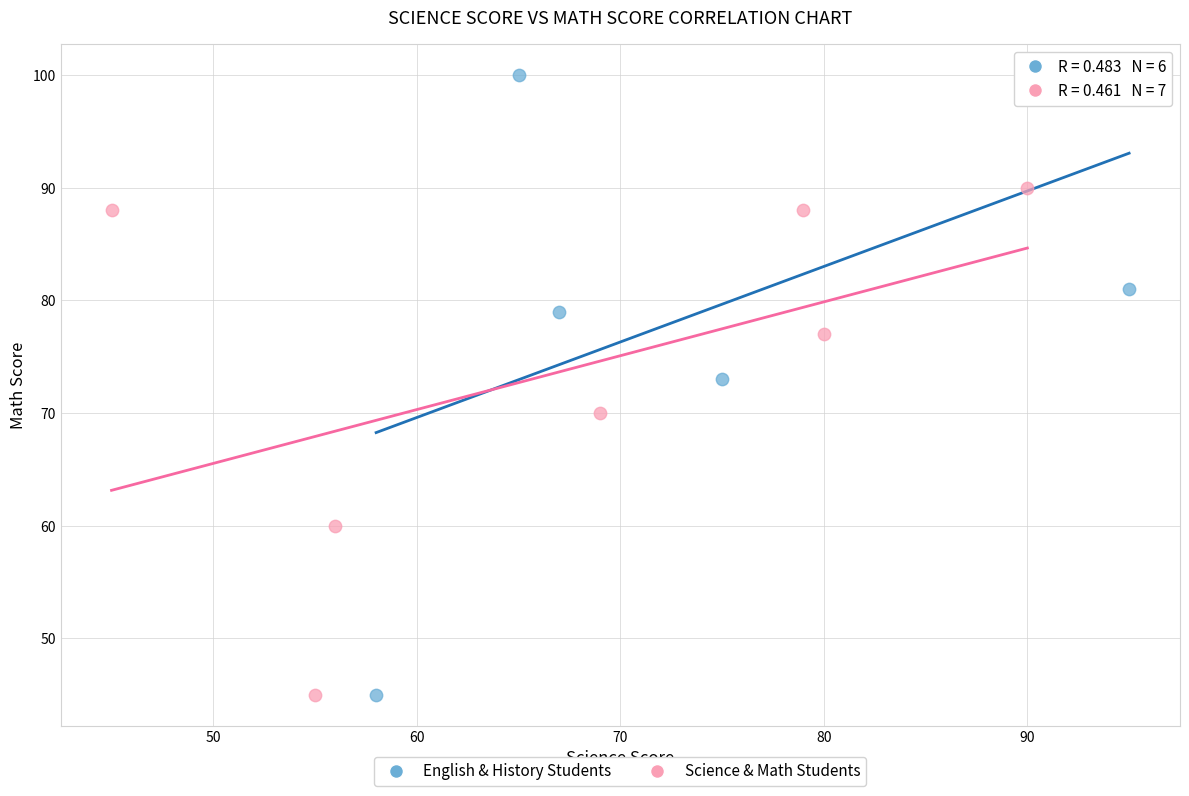

Which series contains the highest Y value?

English & History Students